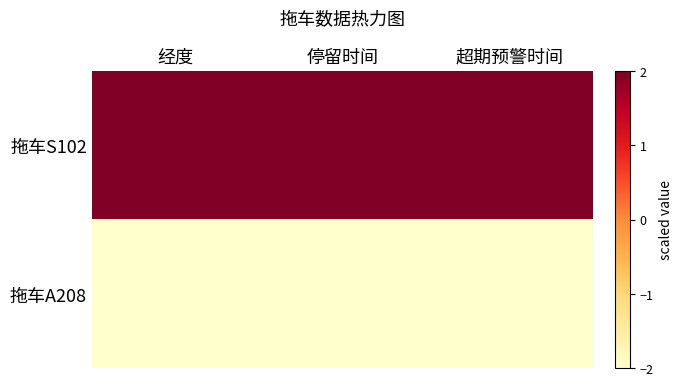

List the series in order of their peak value, lowest first.

拖车A208, 拖车S102